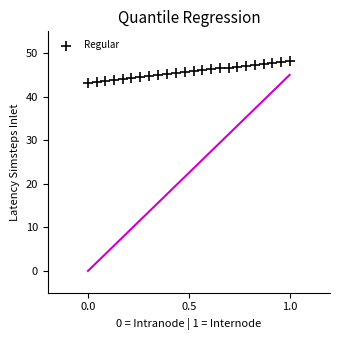

What is the range of Y values (max minus min)?

5.0